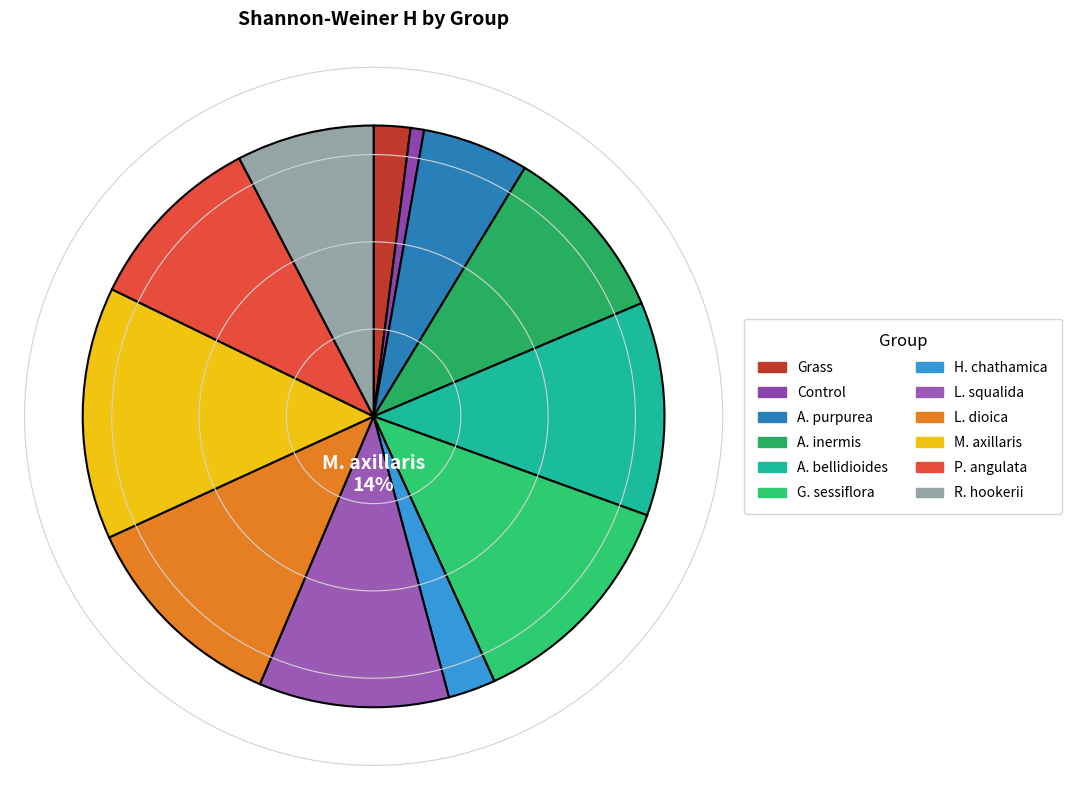

Is there a majority slice in this chart?

No